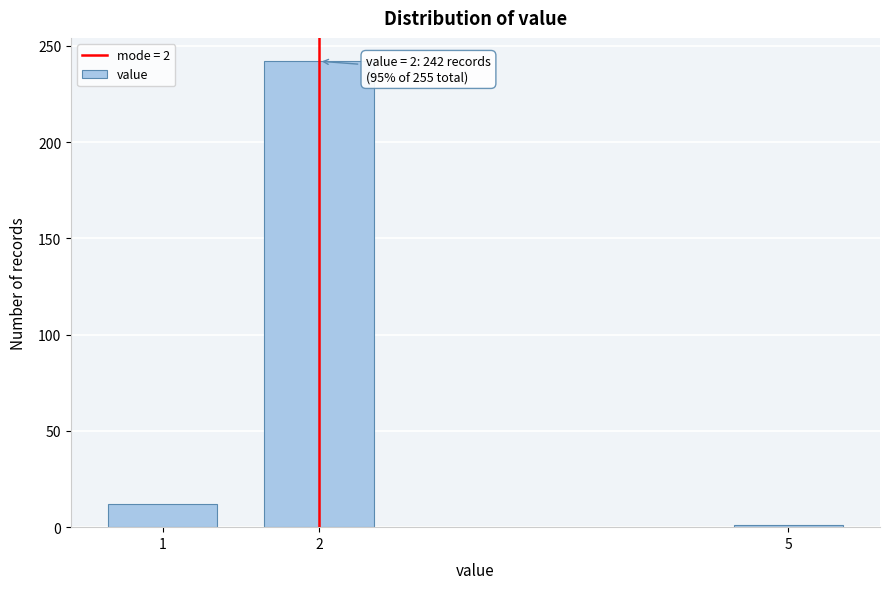

Reading right to left, transcribe all the data shown in this chart.

1	242	12